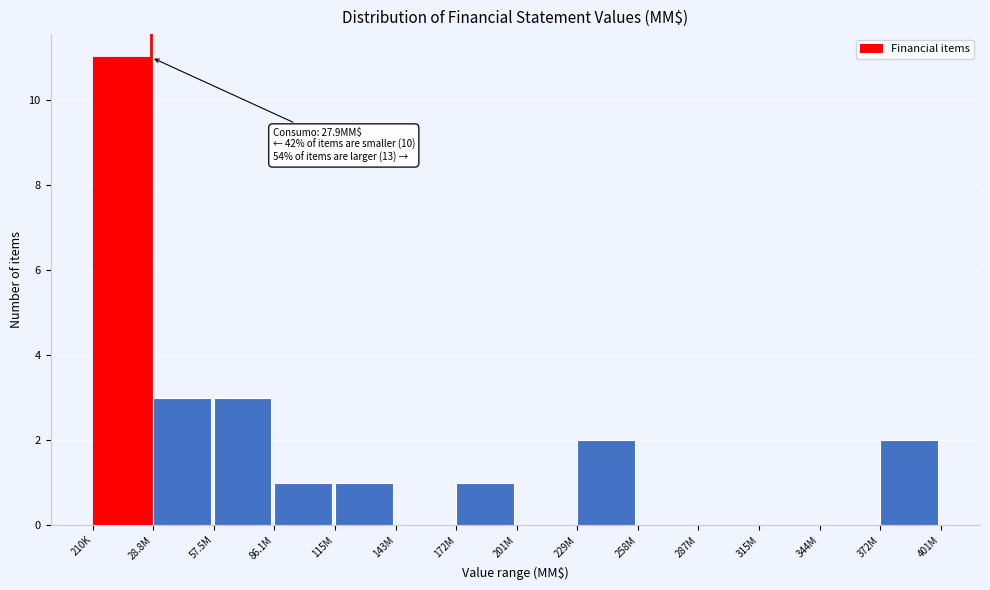

Reading right to left, transcribe all the data shown in this chart.

372M=2	344M=0	315M=0	287M=0	258M=0	229M=2	201M=0	172M=1	143M=0	115M=1	86.1M=1	57.5M=3	28.8M=3	210K=11